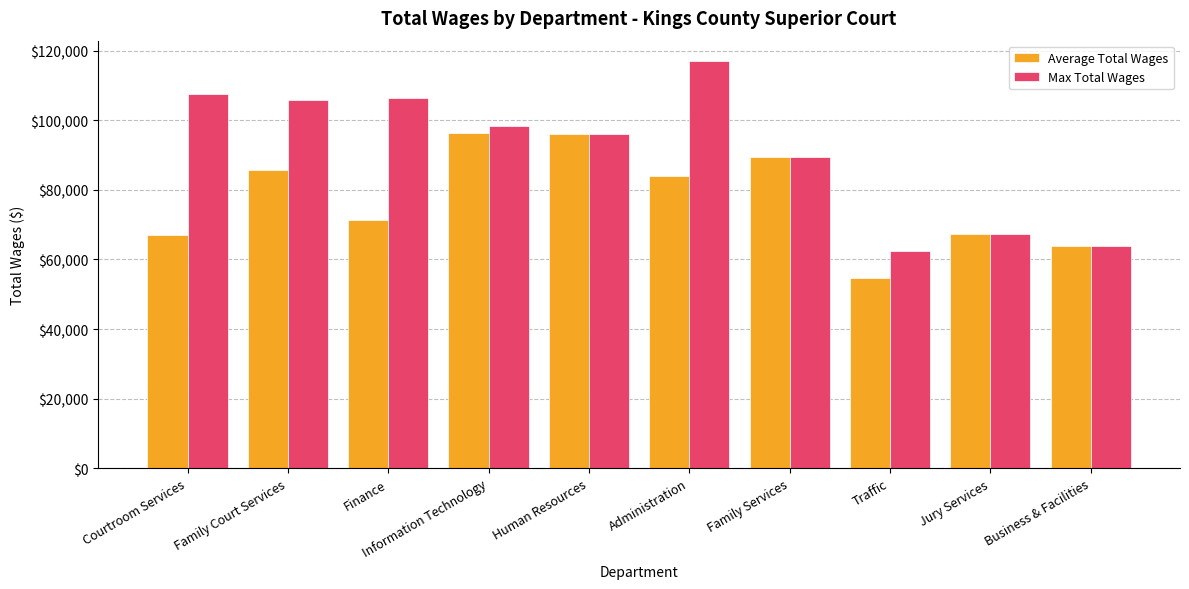

At which label does Max Total Wages reach its peak?

Administration